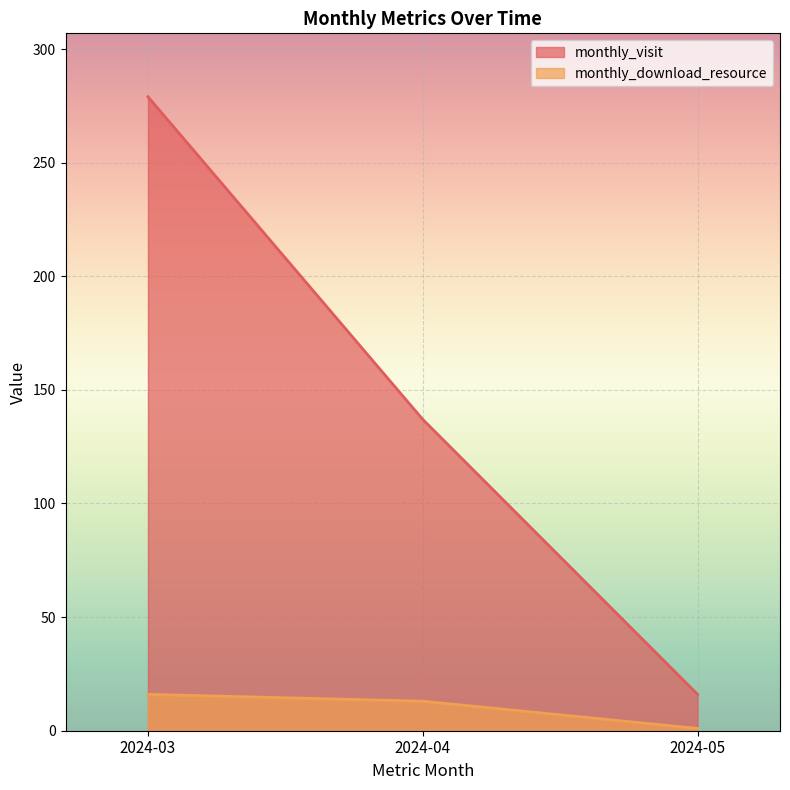

Which category has the highest value in the monthly_visit series?

2024-03